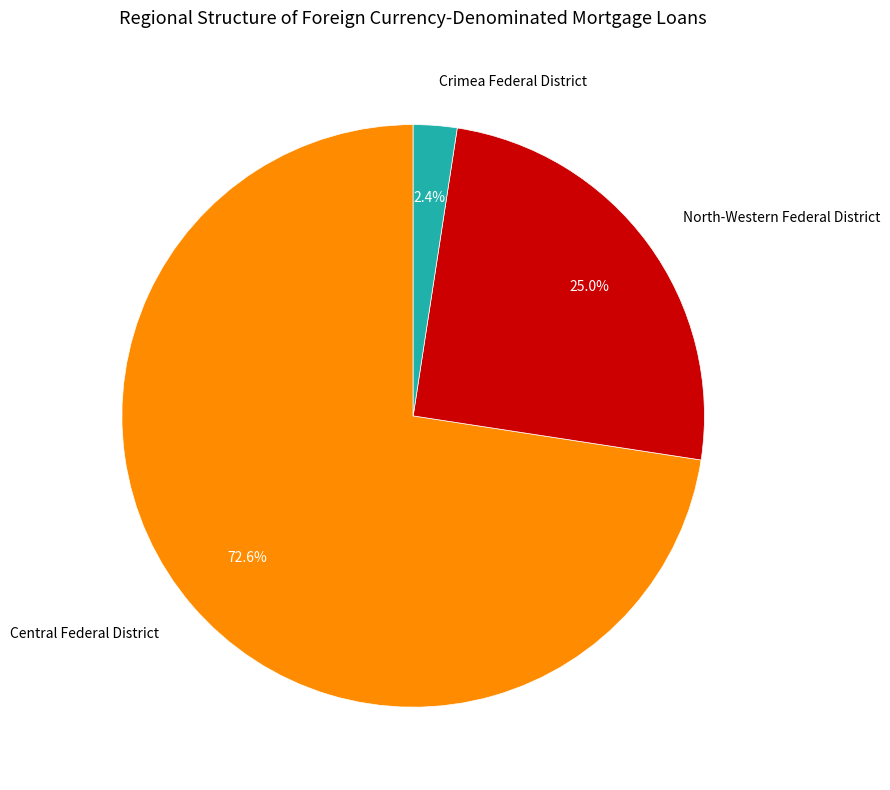

Does any single category account for the majority?

Yes